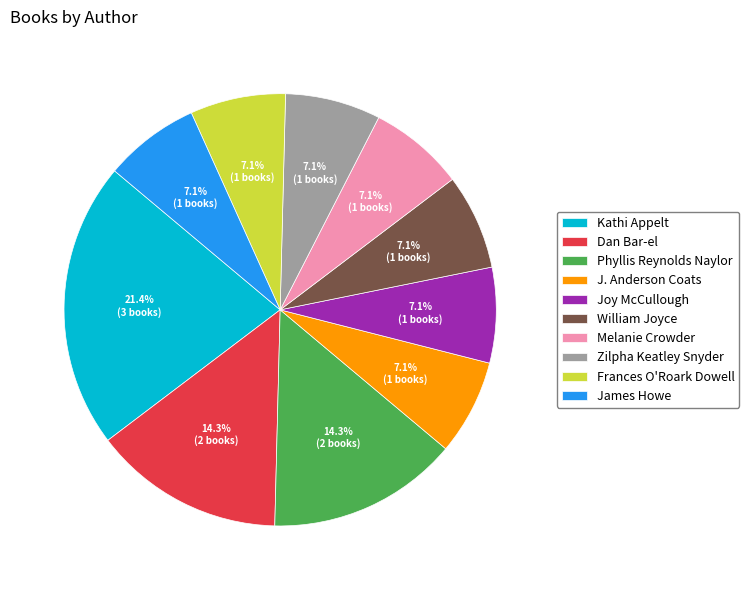

What is the largest slice in the pie chart?

Kathi Appelt